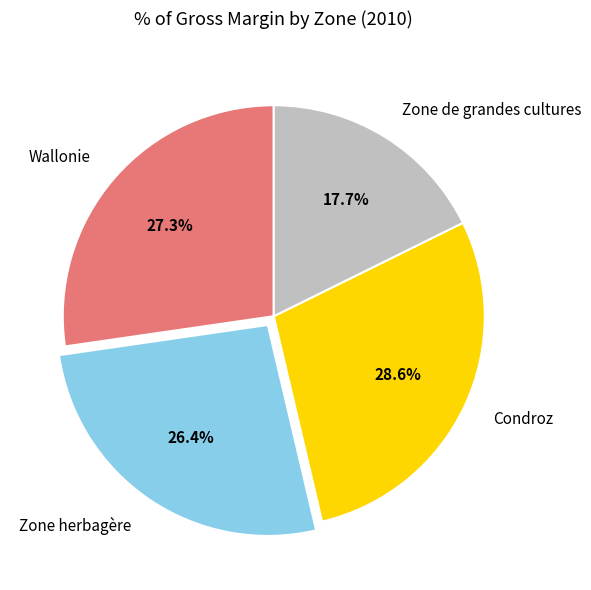

Does Condroz account for over 50% of the chart?

No